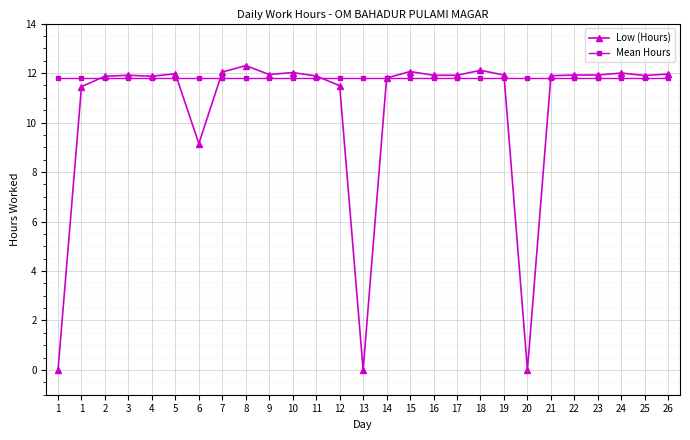

At how many categories does at least one series exceed 8?

27